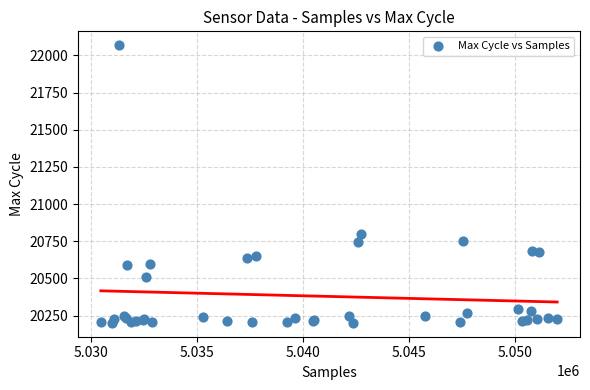

What Y value in the scatter plot is closest to 21134?

20797